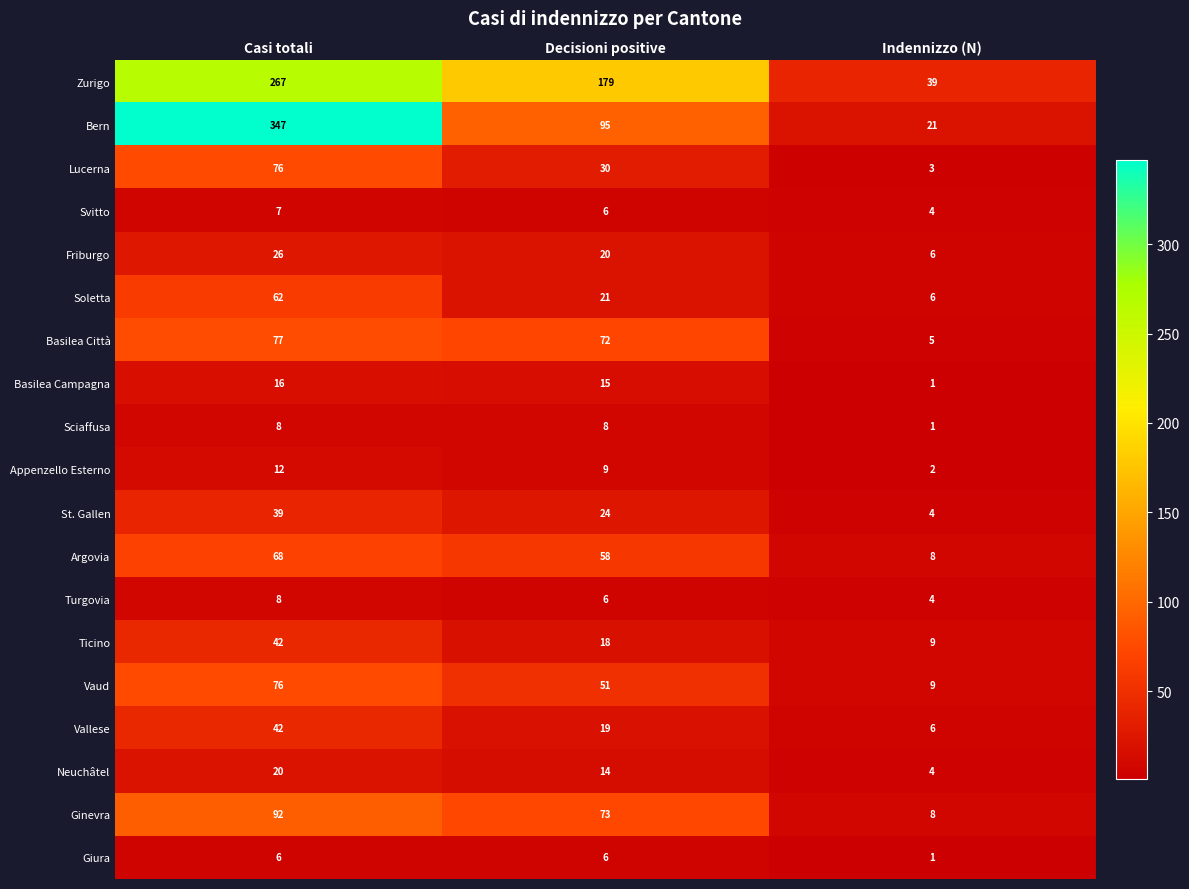

The value of Ginevra at Decisioni positive is 73. True or false?

True